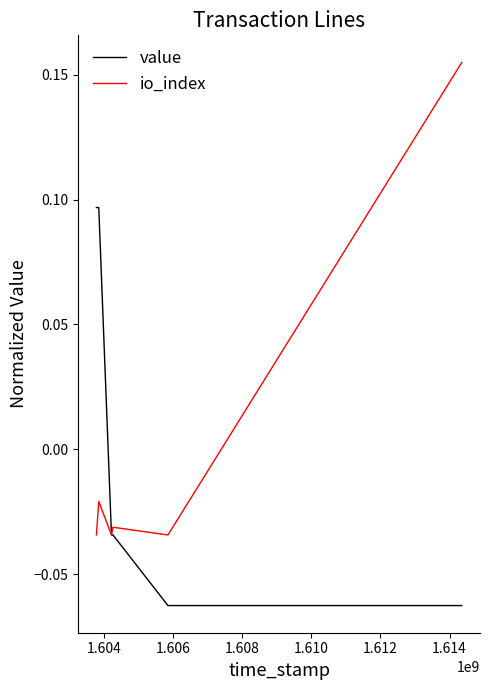

Rank the series by their maximum value, from lowest to highest.

value, io_index